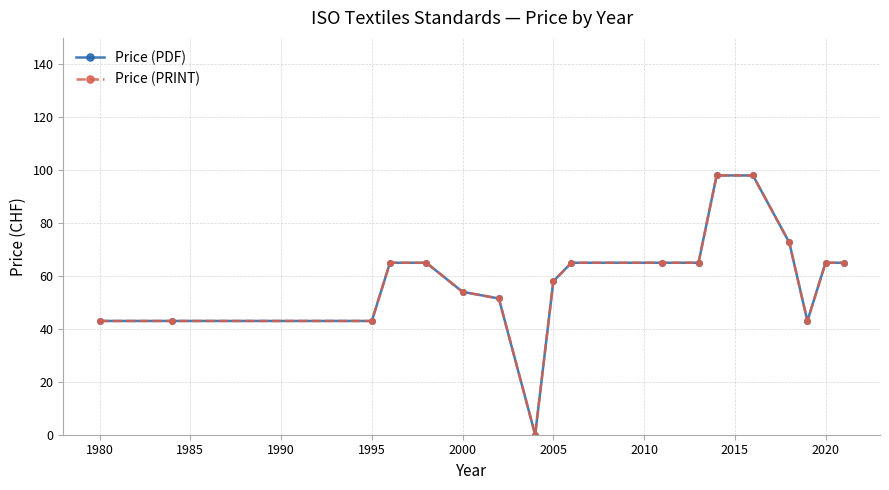

Does the chart have visible grid lines?

Yes